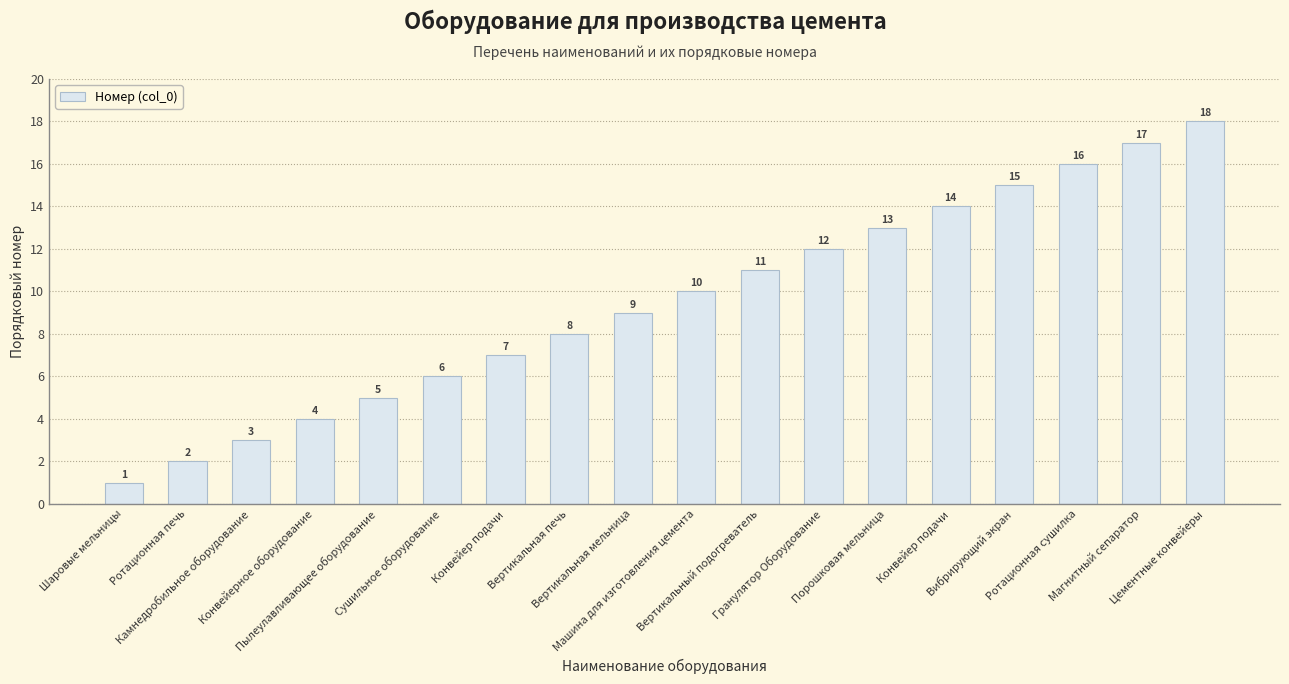

Is it true that the value at Вертикальный подогреватель is 15?

False